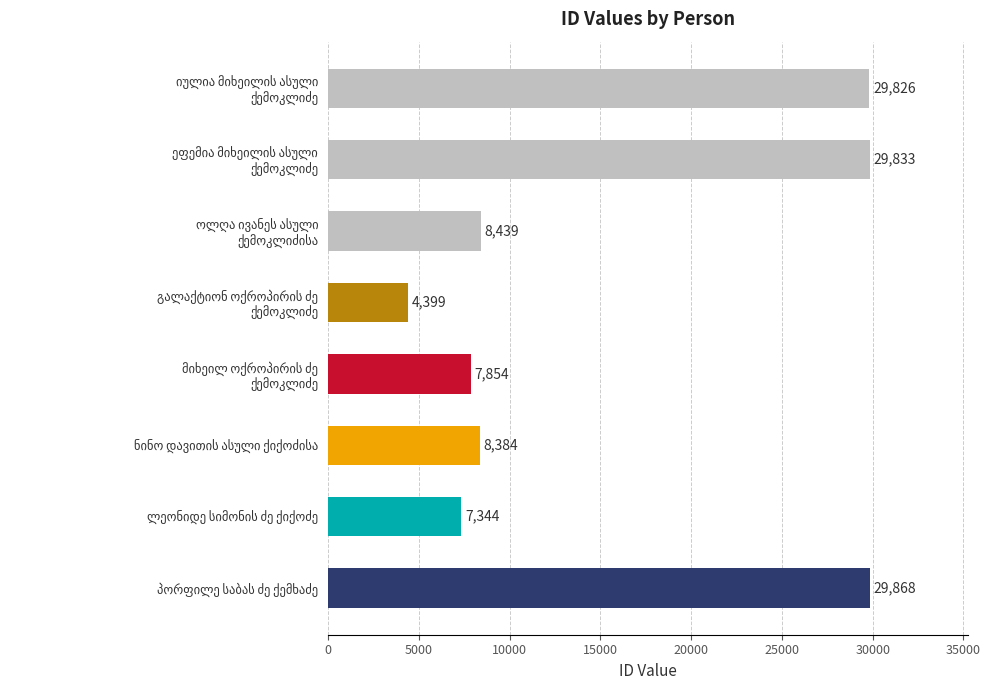

What is the smallest value displayed?

4399